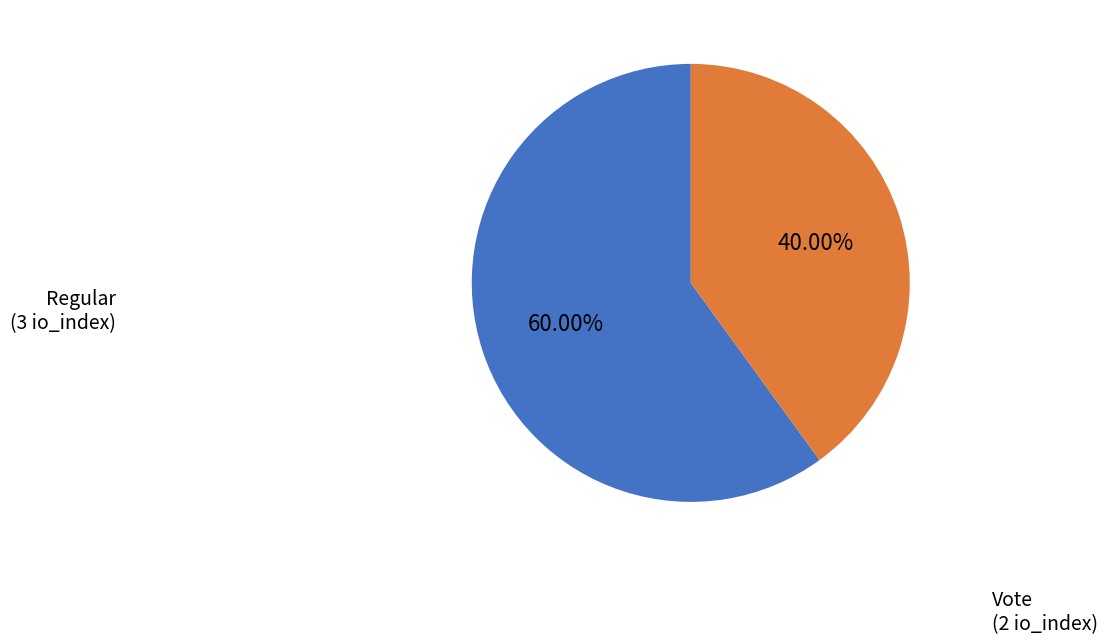

Is there a majority slice in this chart?

Yes